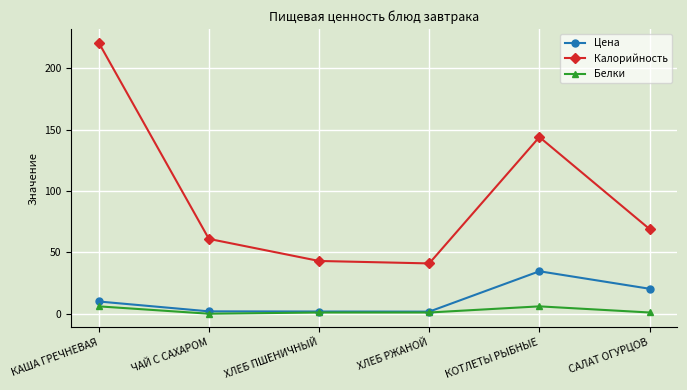

Is the value of Калорийность at КАША ГРЕЧНЕВАЯ greater than the value of Цена at КАША ГРЕЧНЕВАЯ?

Yes